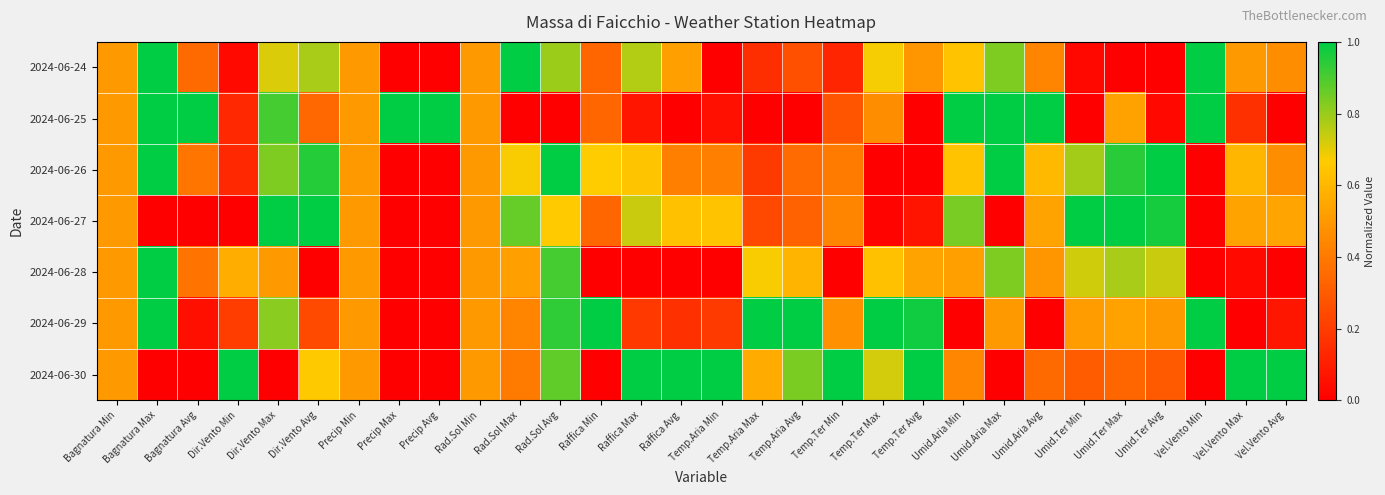

Between Vel.Vento Avg and Dir.Vento Max, which is larger?

Dir.Vento Max